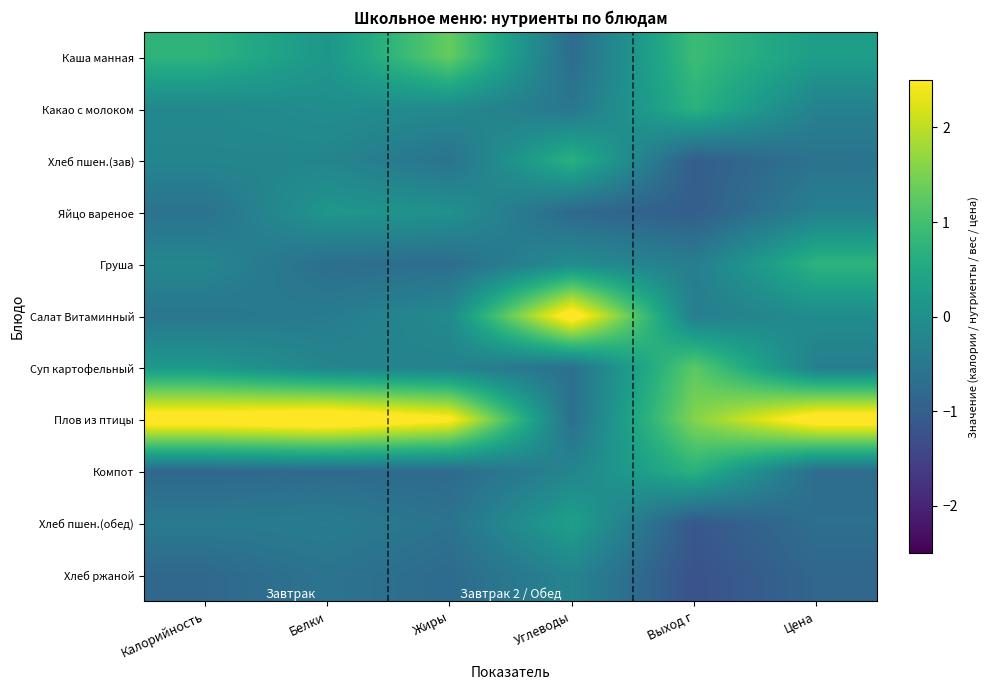

Count the number of data series in this chart.

11